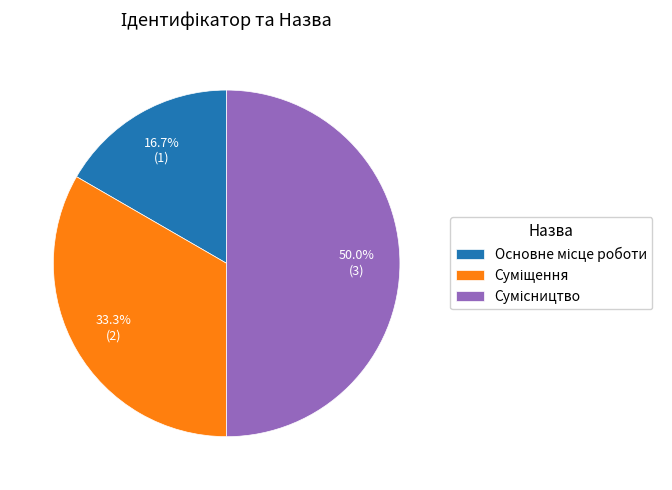

The Суміщення slice represents 45% of the pie. True or false?

False